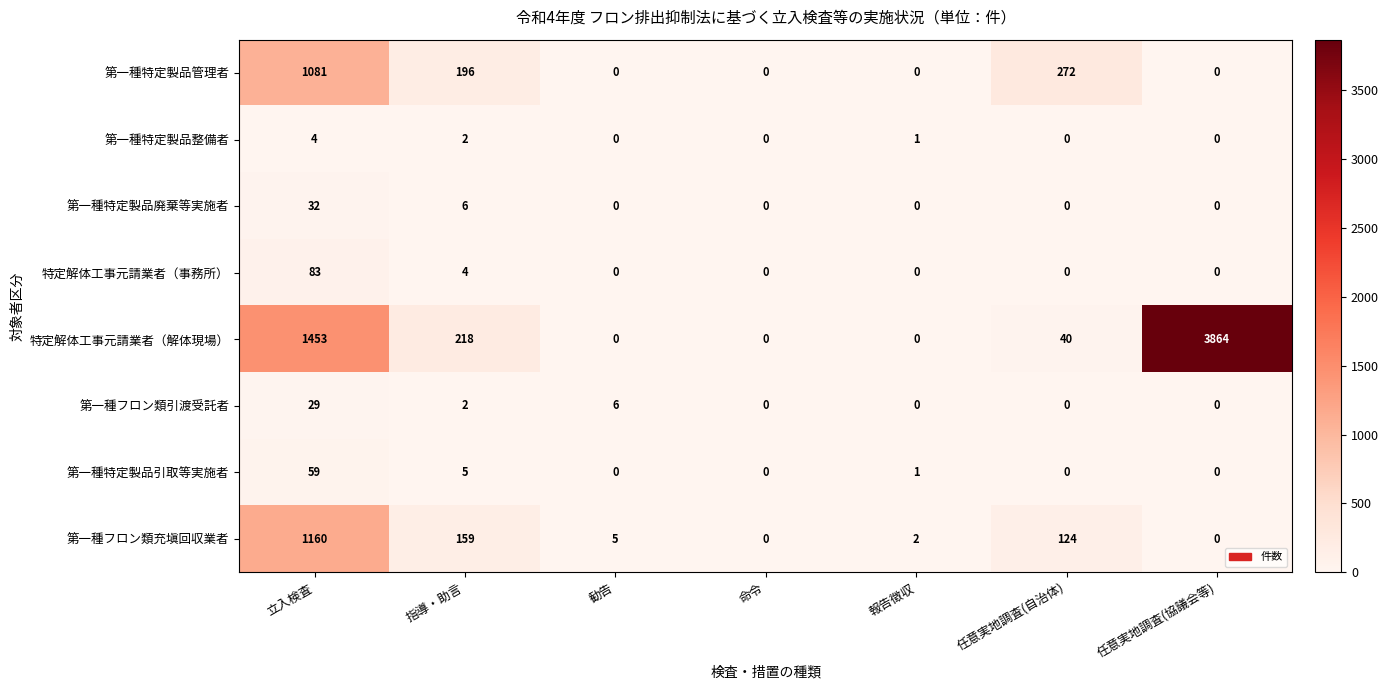

What is the difference between the highest and lowest values at 指導・助言?

216